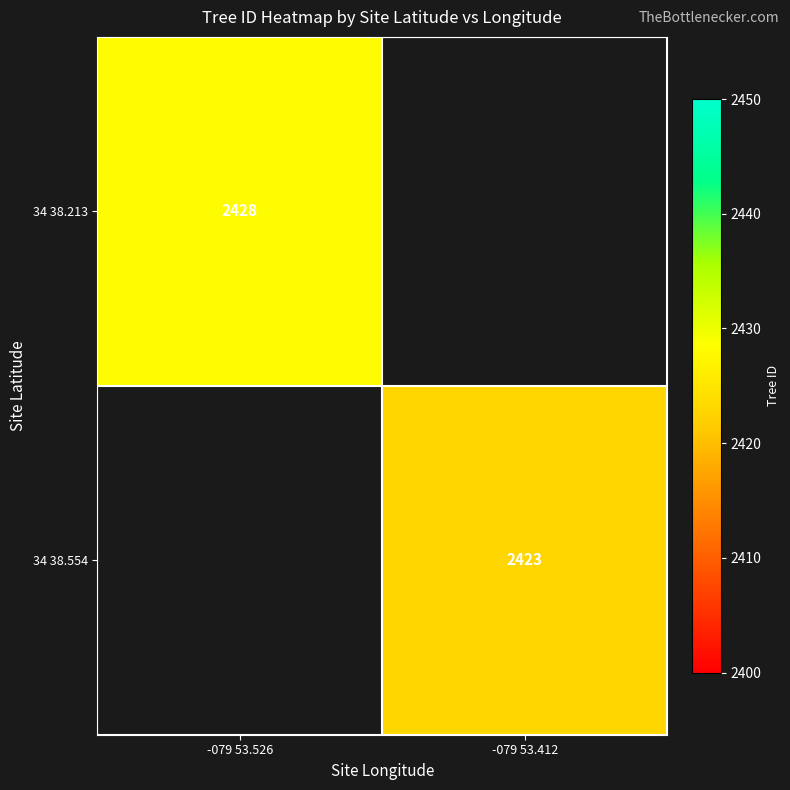

True or false: 34 38.554 has a value of 2423 at -079 53.412.

True